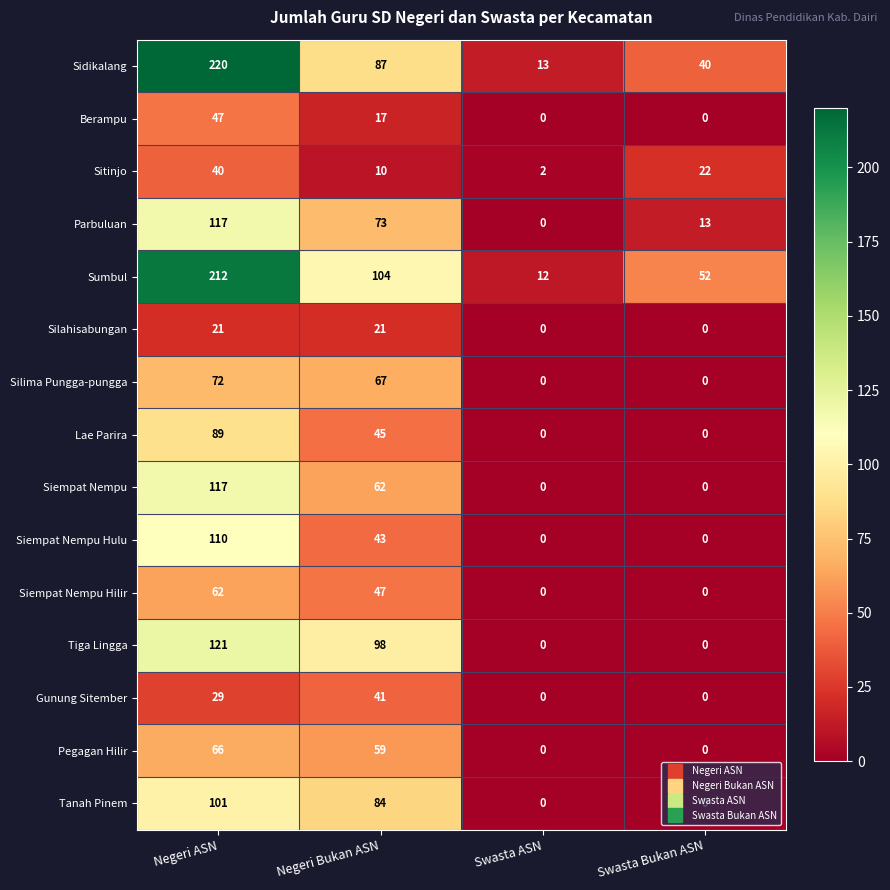

What is the difference between the highest and lowest values at Swasta Bukan ASN?

52